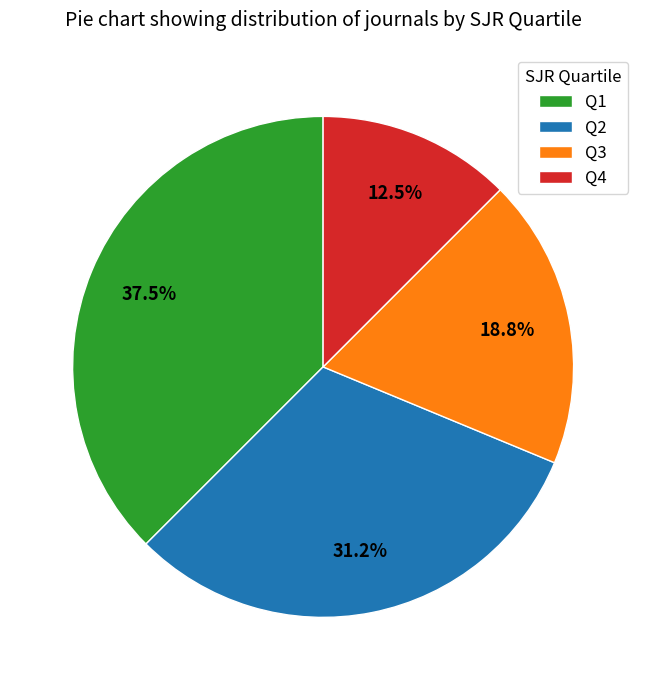

Which category has the smallest portion of the pie?

Q4